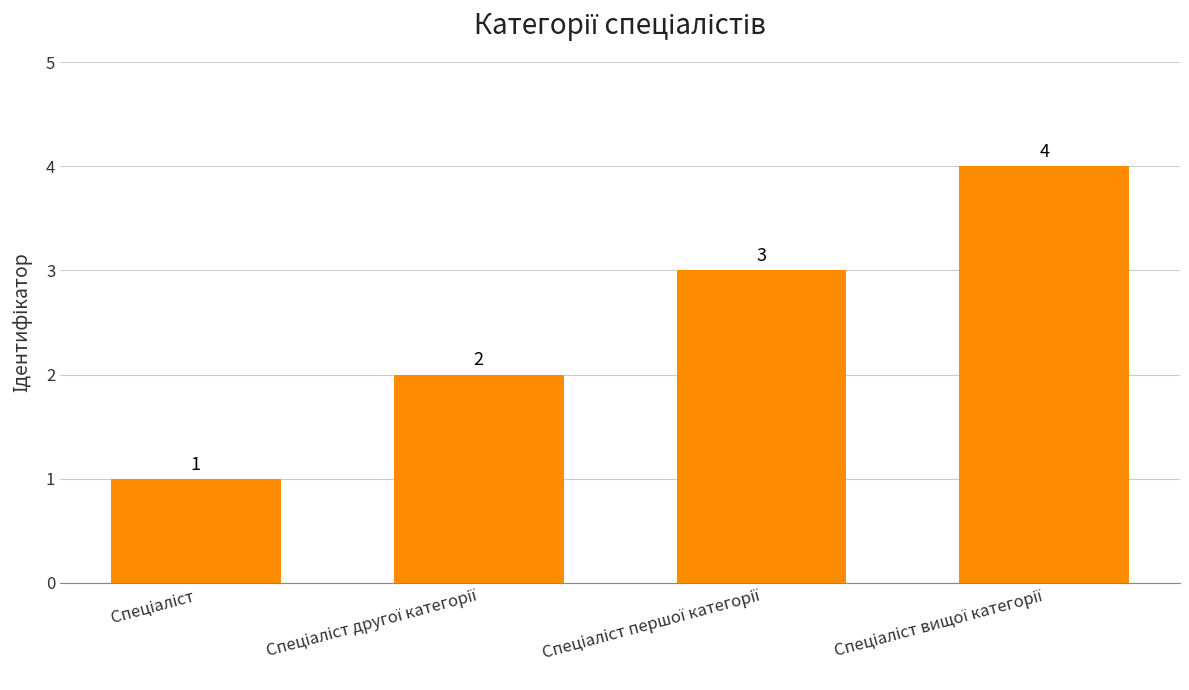

What is the difference between the second highest and minimum values?

2